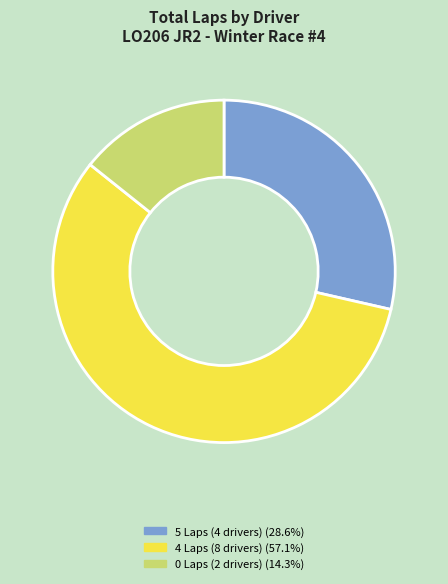

How many slices are in this pie chart?

3